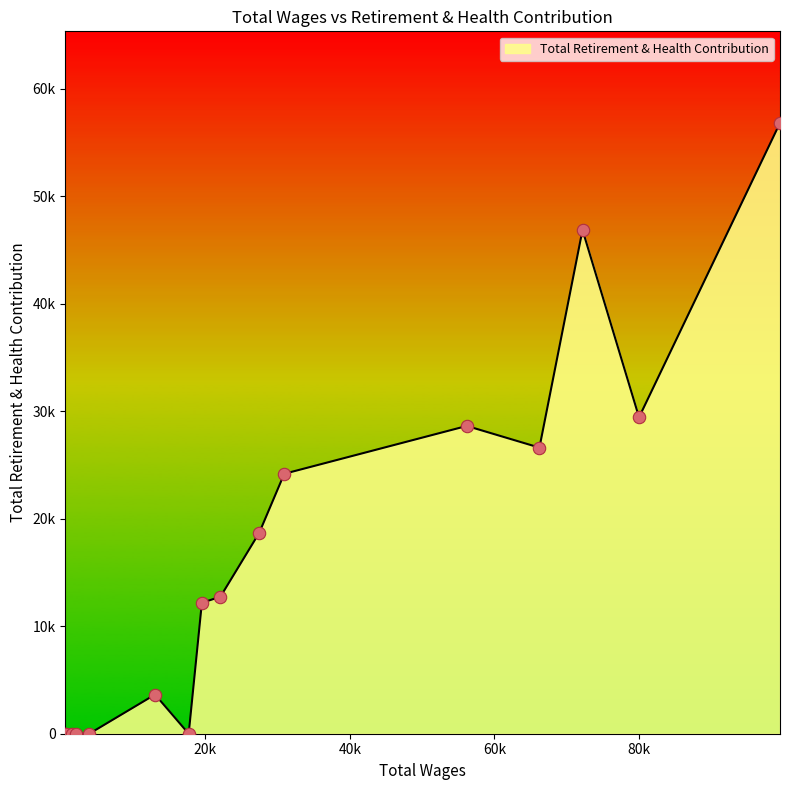

Is this an area chart (filled region under the line)?

Yes